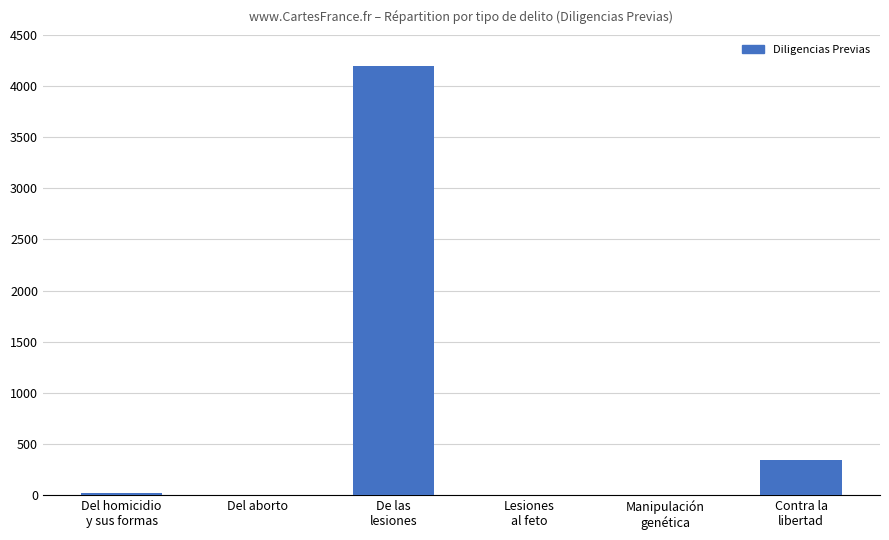

What is the maximum value shown in the chart?

4198